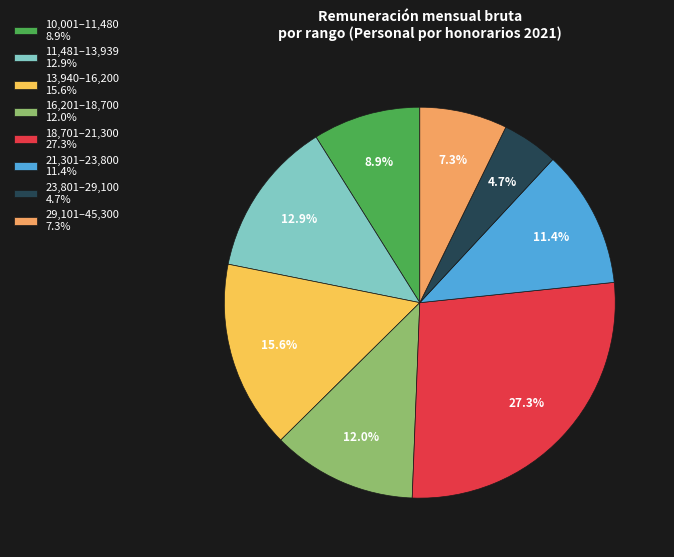

Between 16,201–18,700 12.0% and 29,101–45,300 7.3%, which is larger?

16,201–18,700 12.0%